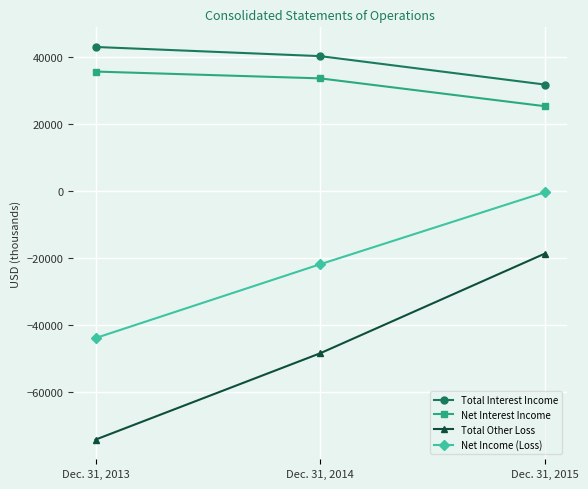

What is the difference between the highest and lowest values at Dec. 31, 2015?

50430